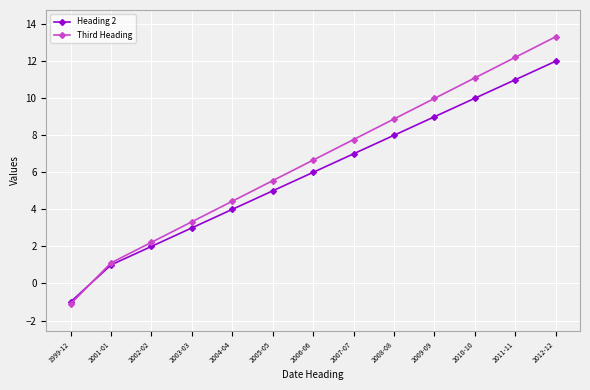

What are all the series names shown in the legend?

Heading 2, Third Heading